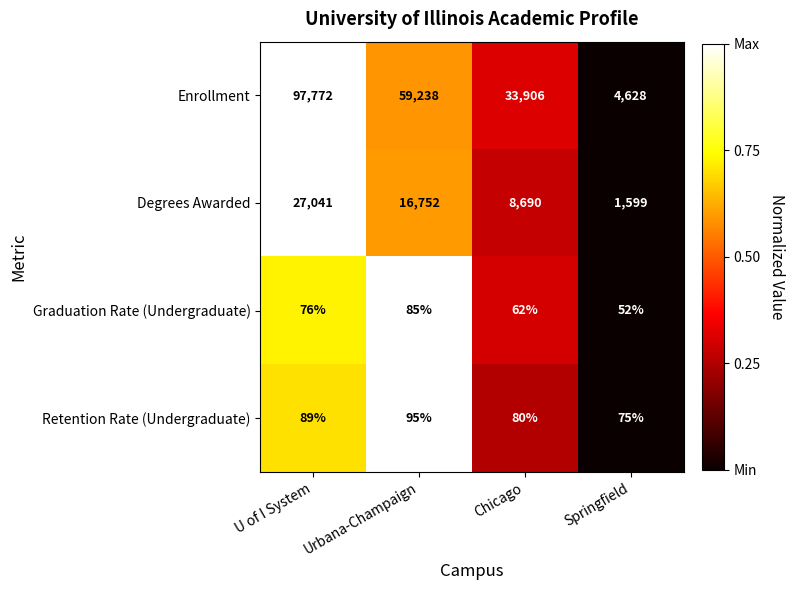

The value of Degrees Awarded at Chicago is 14661. True or false?

False